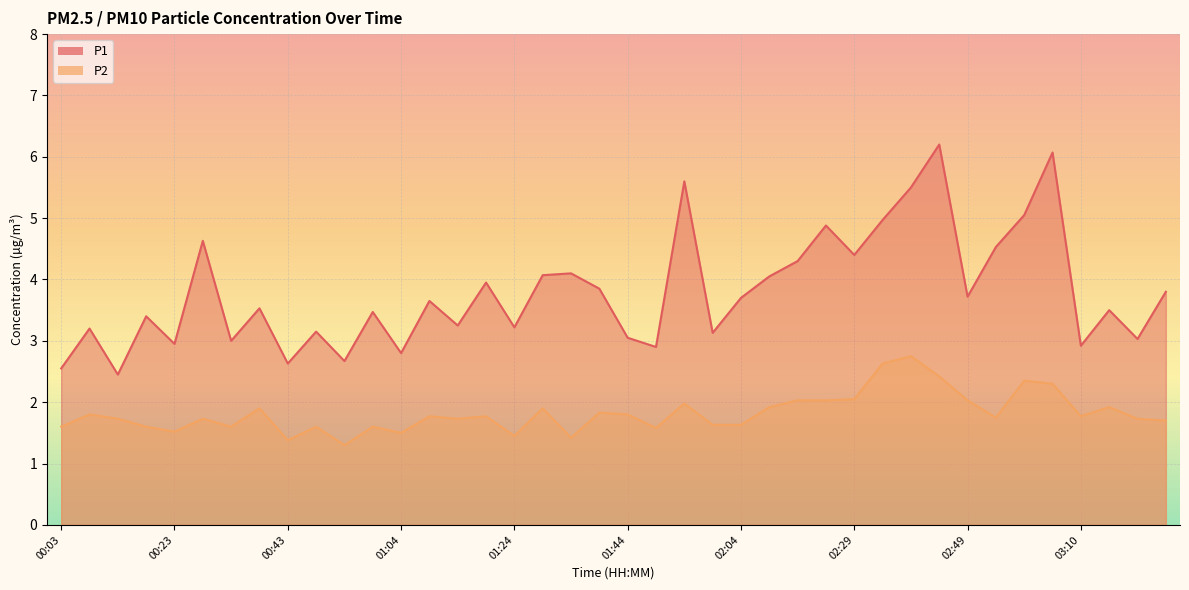

What are all the series names shown in the legend?

P1, P2